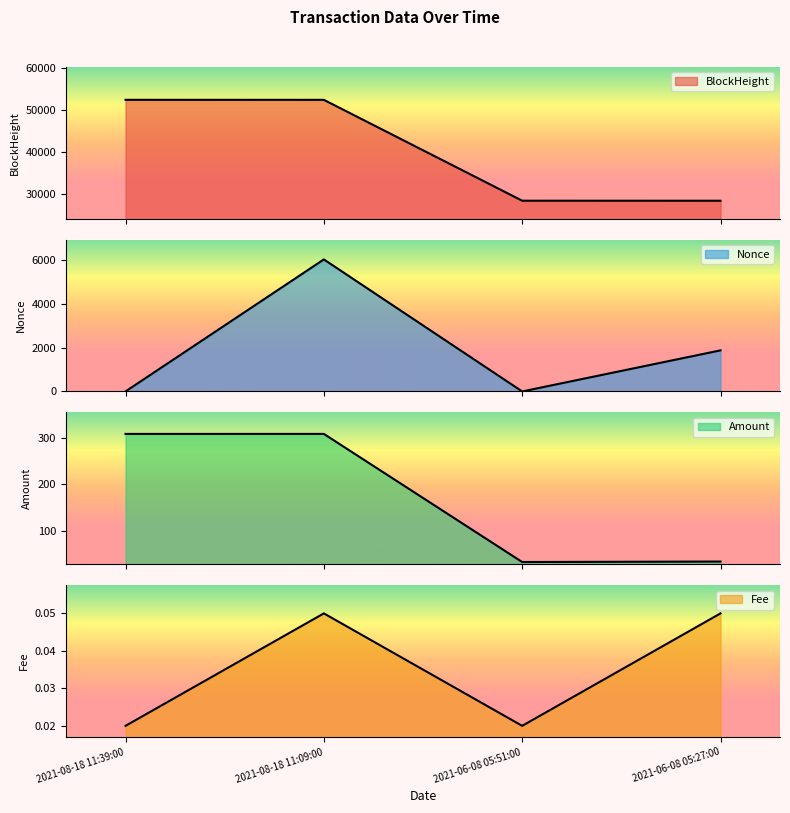

Reading left to right, what are all the values shown in this chart?

BlockHeight: 52458.0	52451.0	28414.0	28407.0
Nonce: 1.0	6039.0	0.0	1879.0
Amount: 307.9	307.9	32.3	33.3
Fee: 0.0	0.1	0.0	0.1